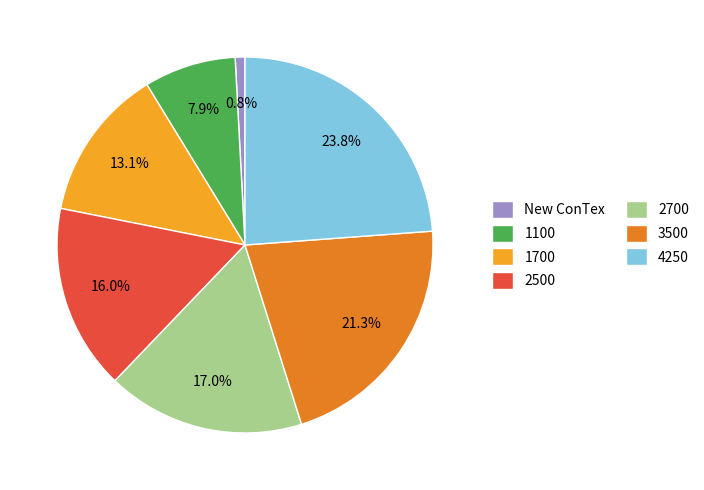

To the nearest percent, what is the difference between the 2500 and 3500 slice percentages?

5%